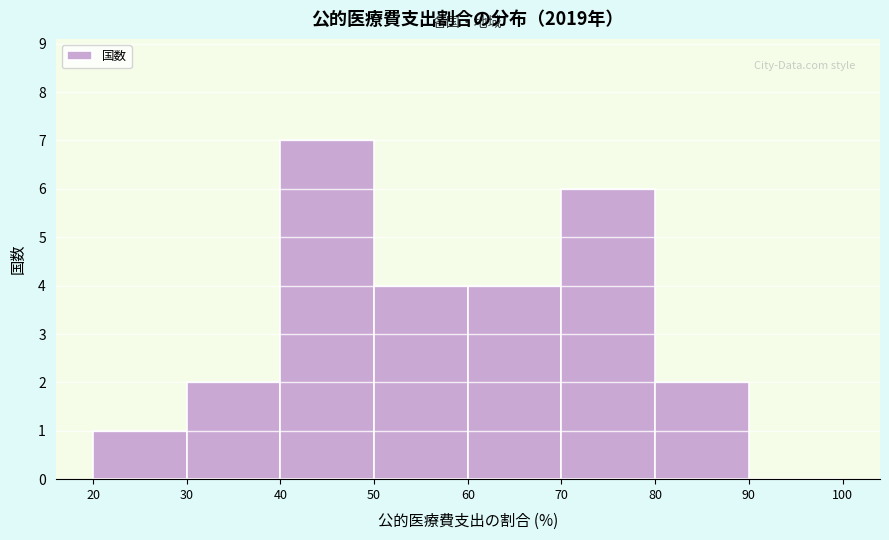

How tall is the bar that spans 60 to 70 on the x-axis? The values are not printed on the chart, so give them approximately, as read against the axis.

4